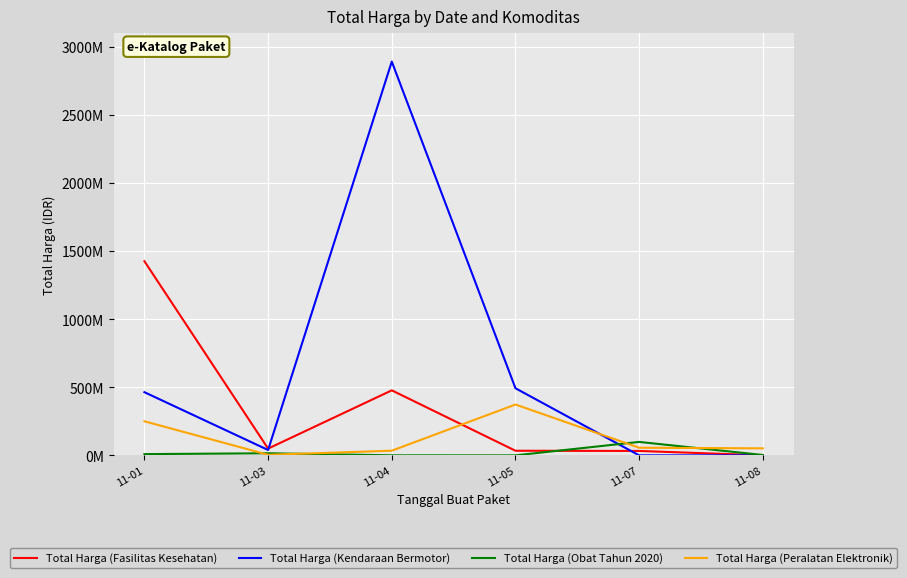

Which label corresponds to the largest value in the chart?

11-04